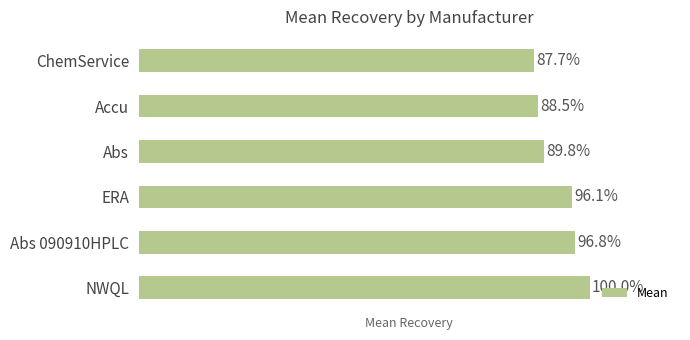

Between Accu and ERA, which is larger?

ERA